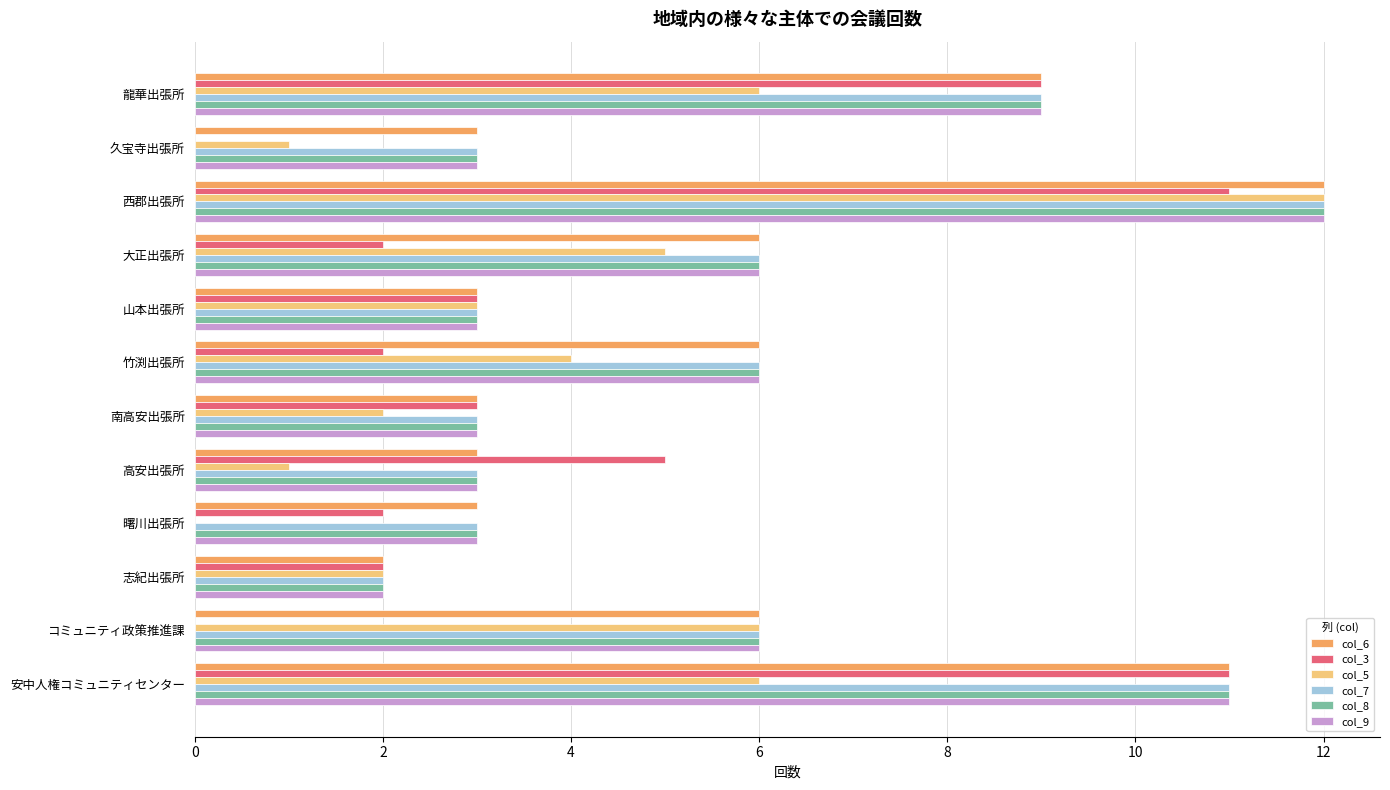

Is the value of col_3 at 南高安出張所 greater than the value of col_5 at 大正出張所?

No